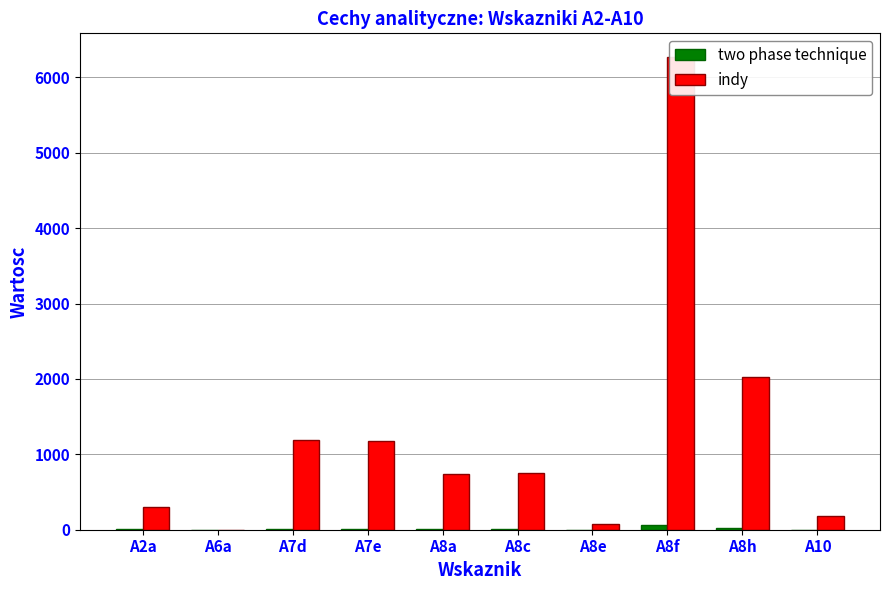

What is the difference between the second highest and second lowest values in the two phase technique series?

19.4